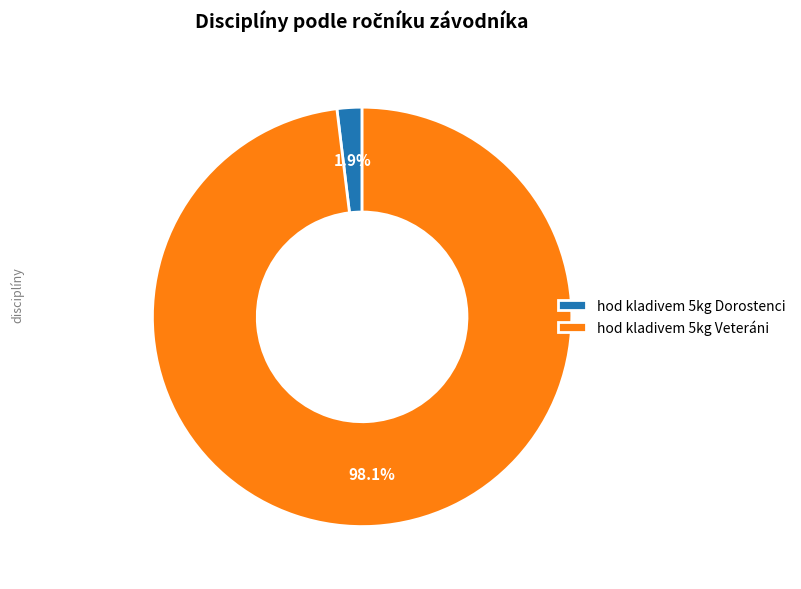

What percentage is the hod kladivem 5kg Dorostenci slice, to the nearest percent?

2%